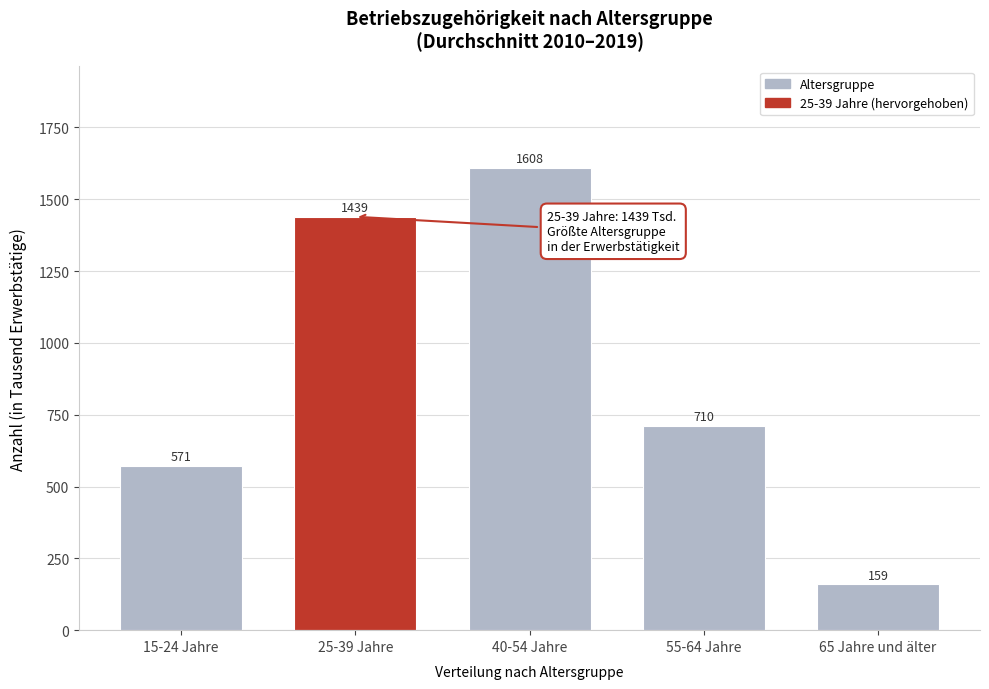

At which label does the data first exceed 710?

25-39 Jahre